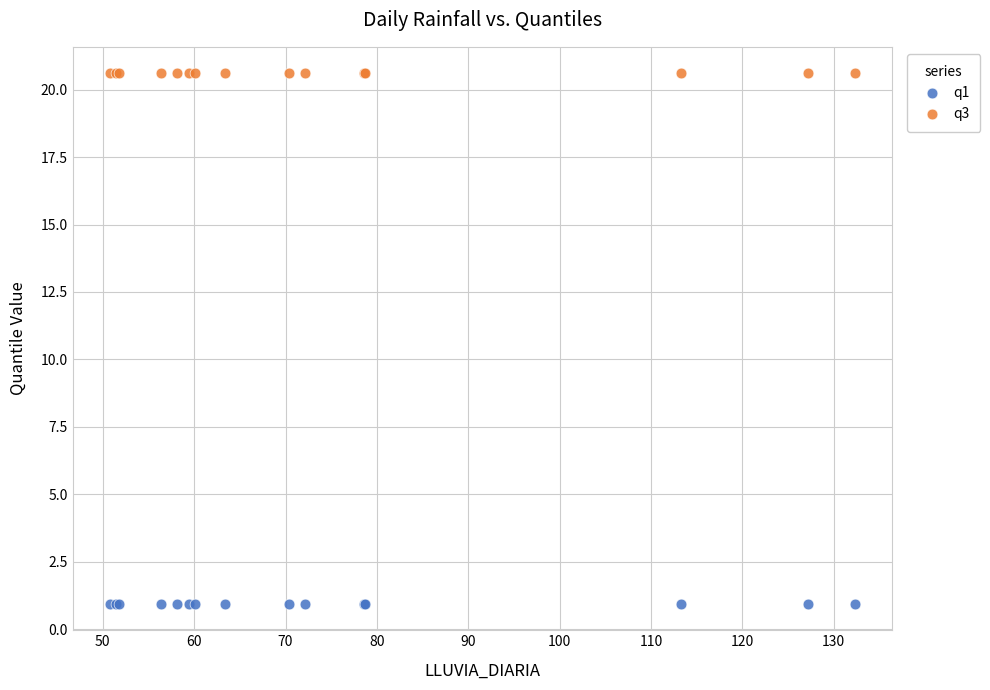

Which series reaches the maximum Y coordinate?

q3